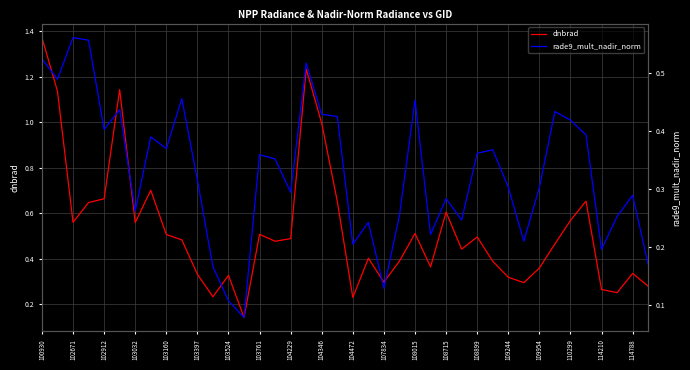

How many interior local valleys does the dnbrad series have?

11